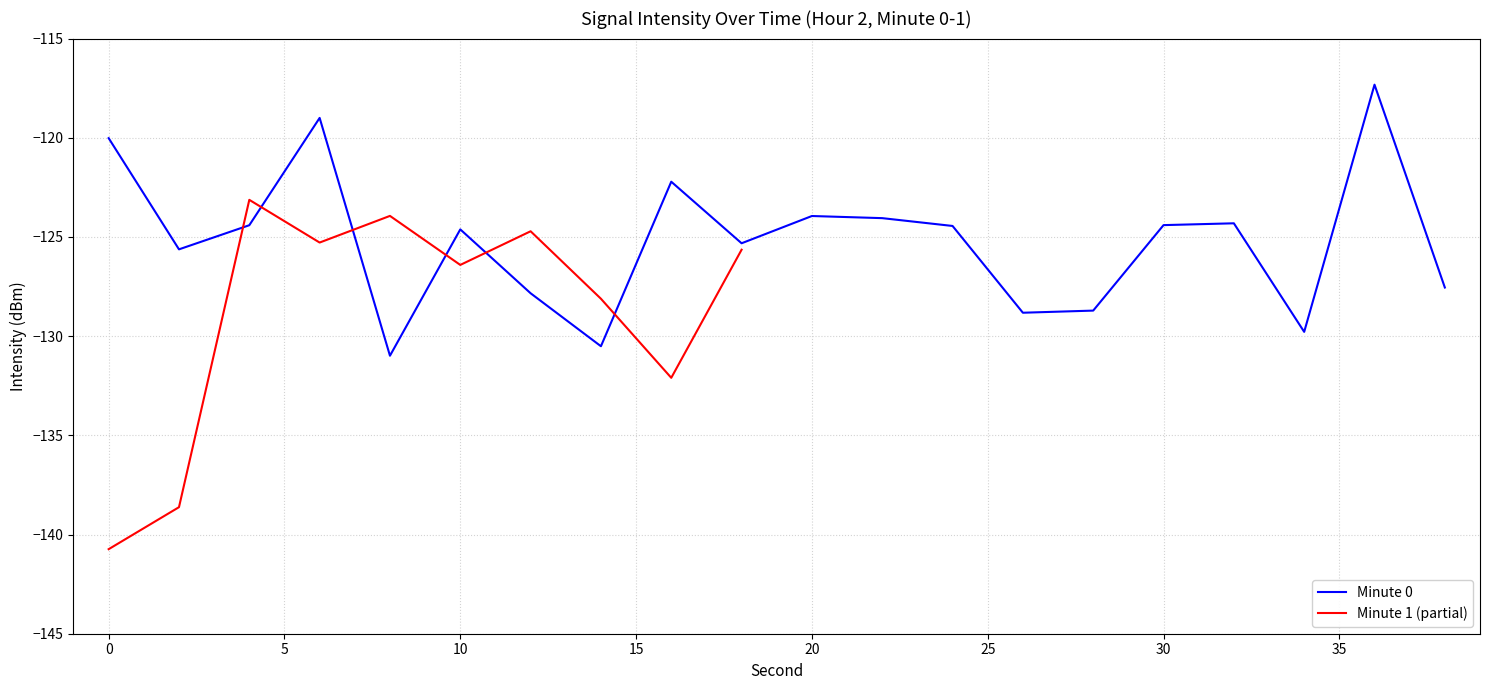

Which has a higher value, 12 or 36?

36